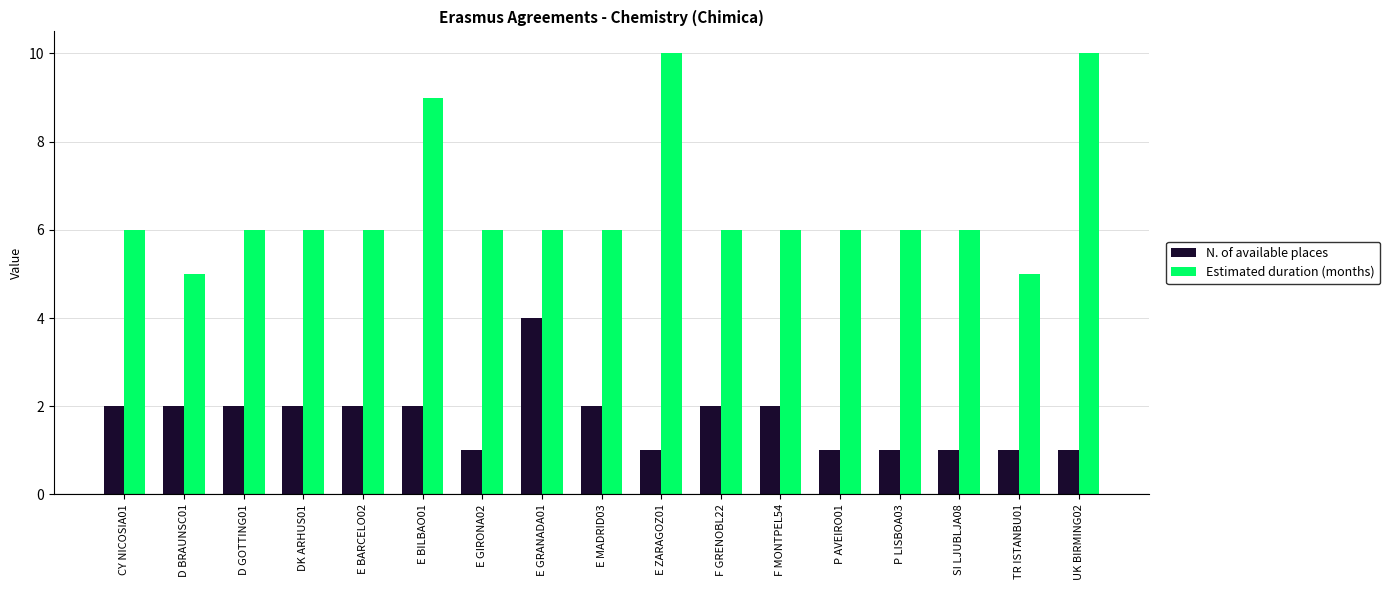

Which series changed the most between SI LJUBLJA08 and TR ISTANBU01?

Estimated duration (months)